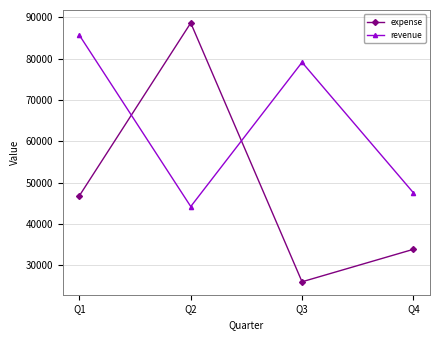

Reading left to right, list all the values displayed in this chart.

expense: 46850	88629	26003	33853
revenue: 85632	44210	79101	47568